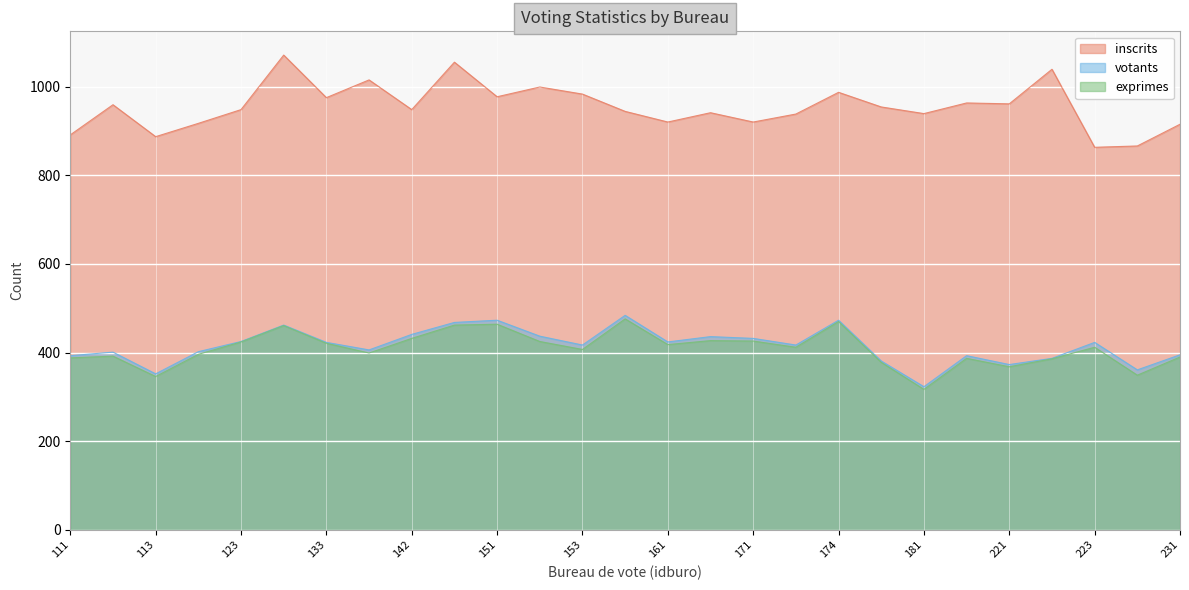

Rank the series at 222 from lowest to highest value.

exprimes, votants, inscrits